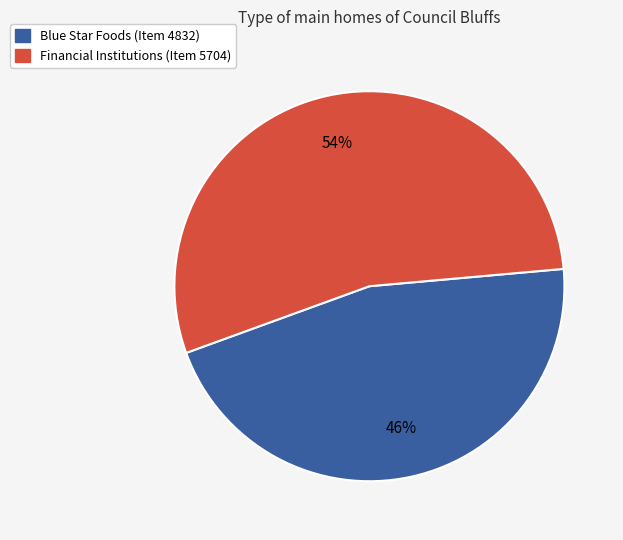

Which slice represents more than half of the pie?

Financial Institutions (Item 5704)